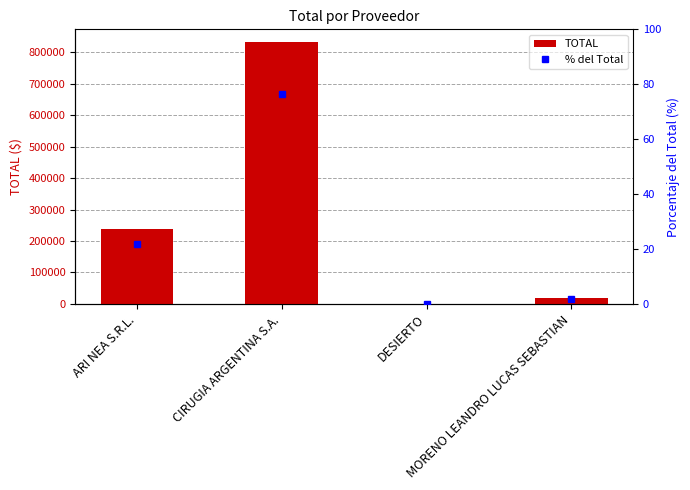

Rank the series by their average value, from highest to lowest.

TOTAL, % del Total